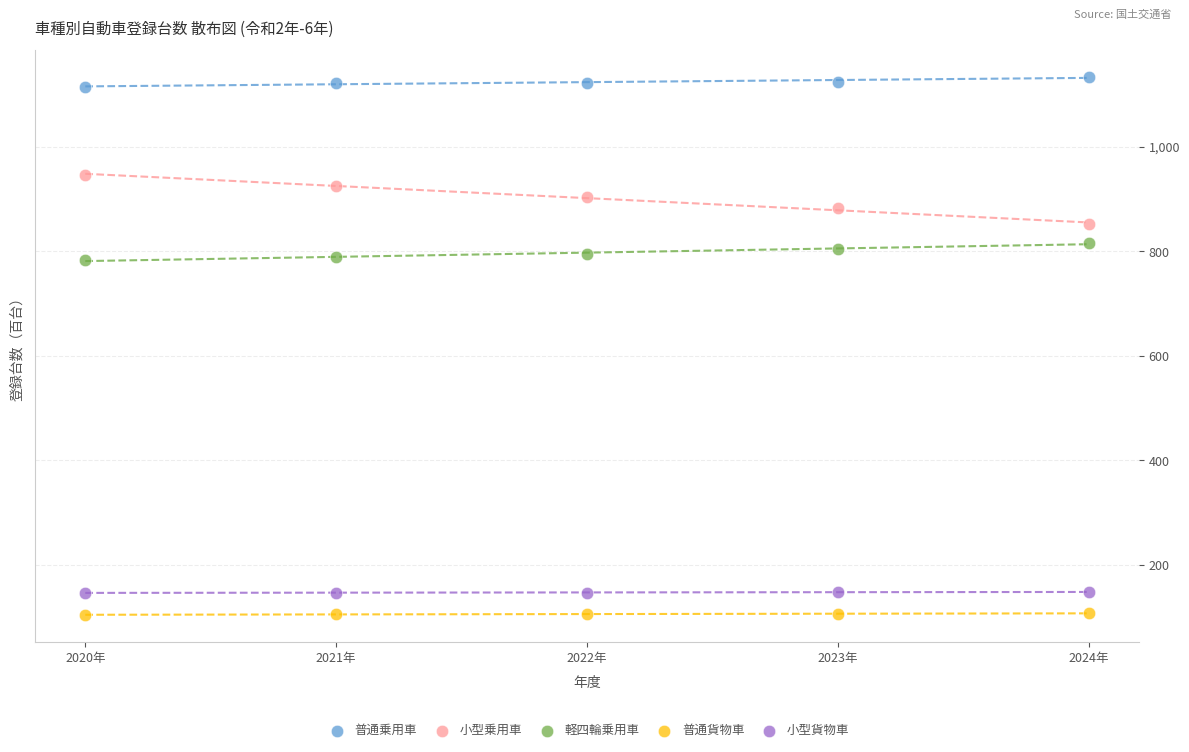

Which series reaches the maximum Y coordinate?

普通乗用車